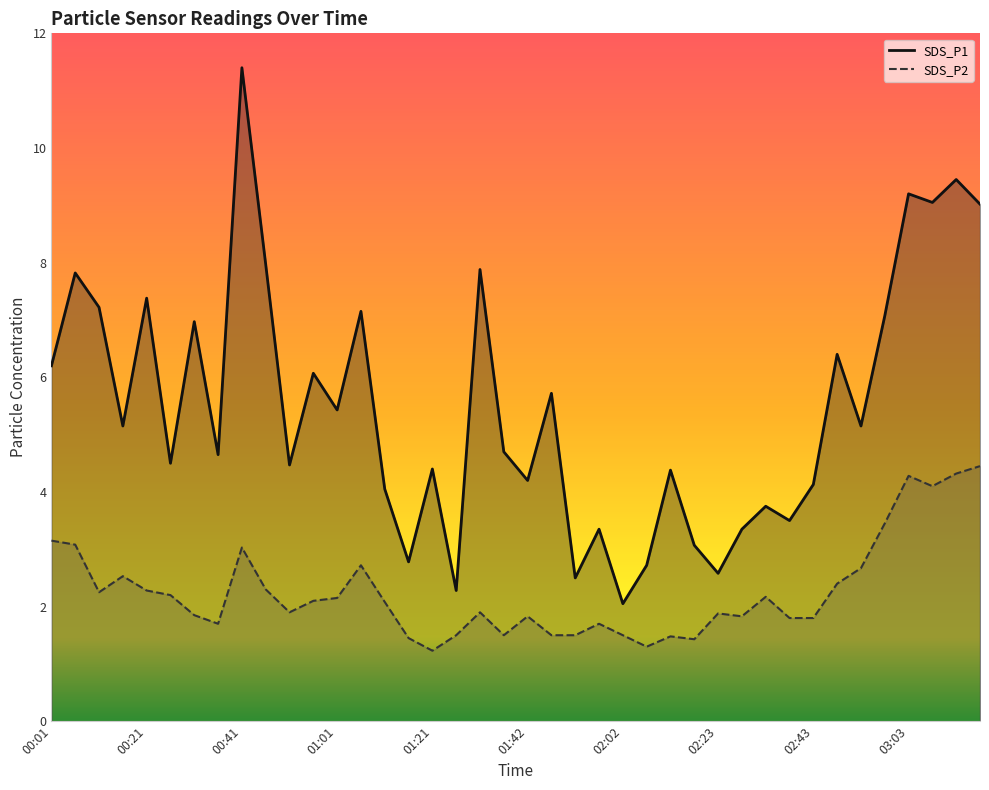

Between 00:21 and 03:08, which is larger?

03:08